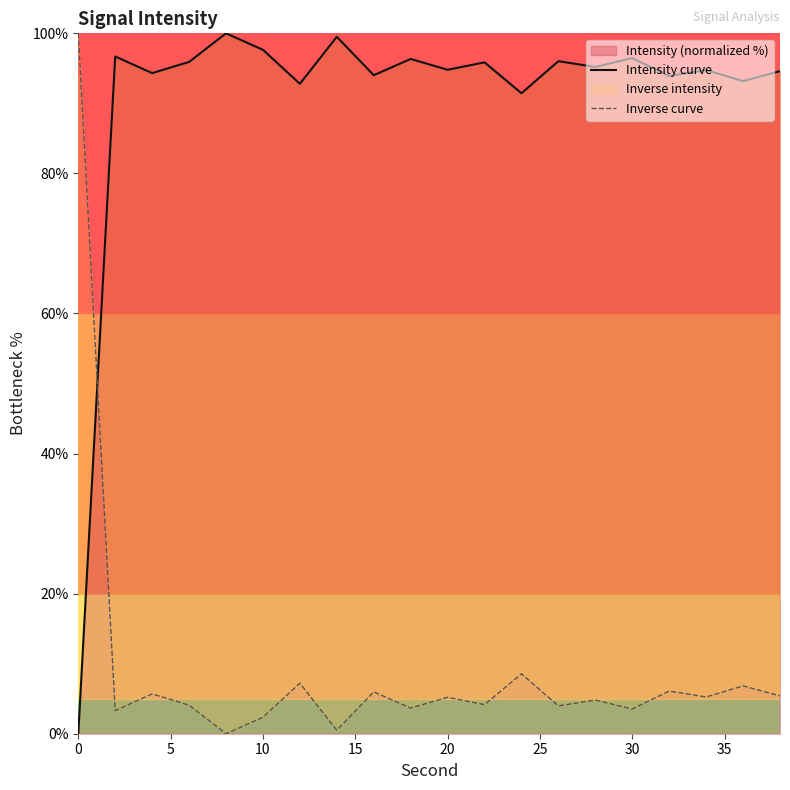

What is the difference between the maximum and minimum values in the Intensity curve series?

100.0